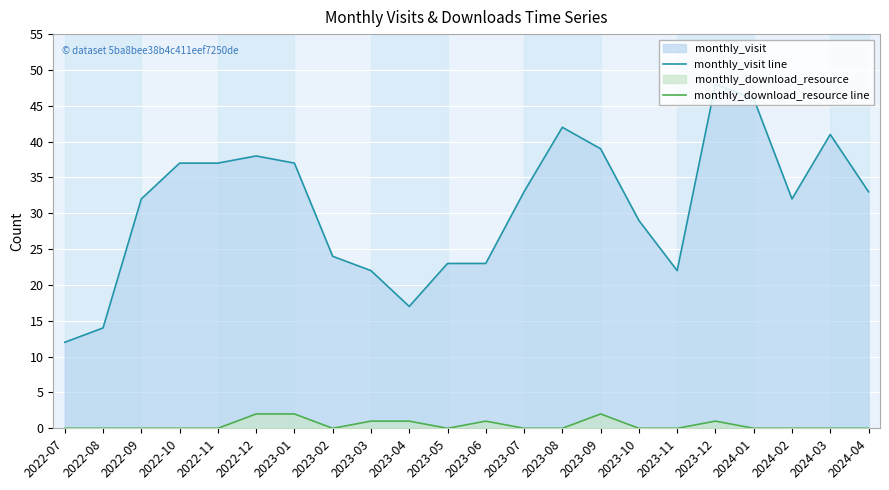

True or false: monthly_download_resource line has a value of 0 at 2022-11.

True